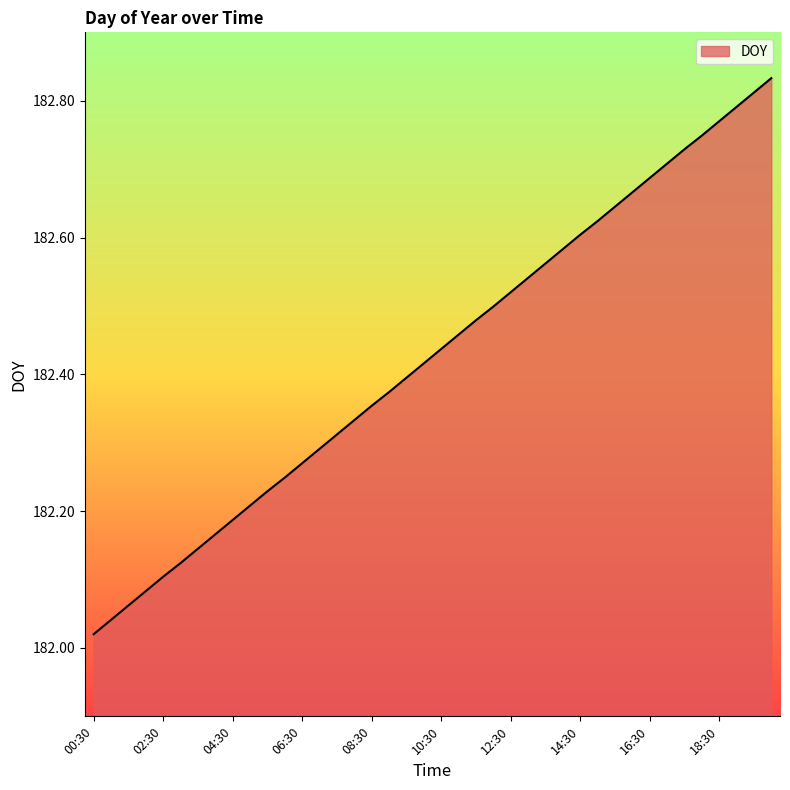

What is the difference between the maximum and minimum values?

0.8